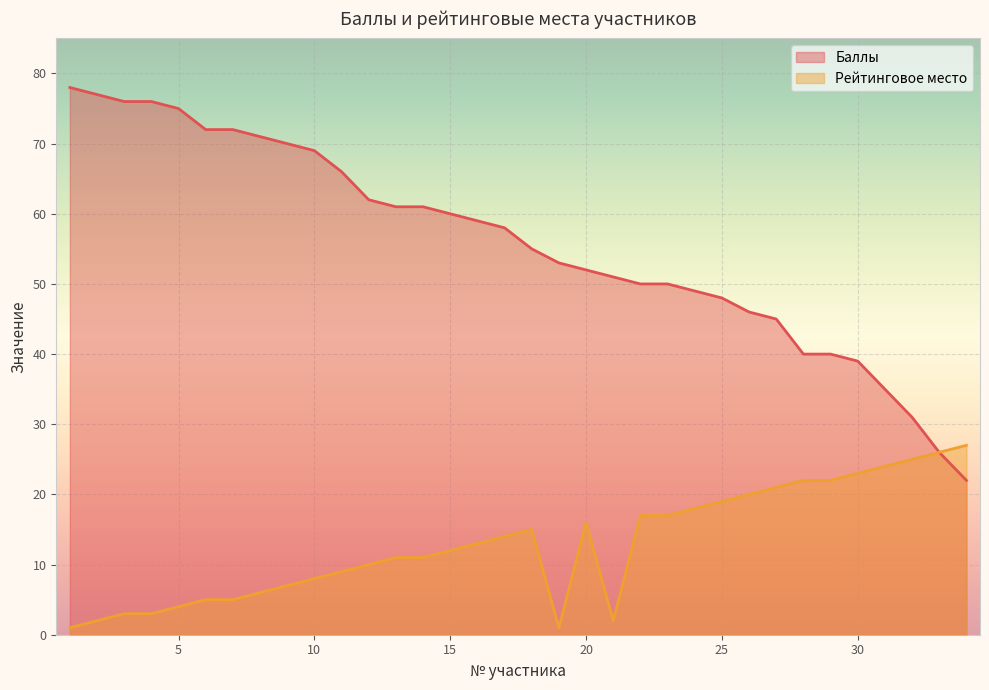

How many values in the Баллы series exceed 58?

16